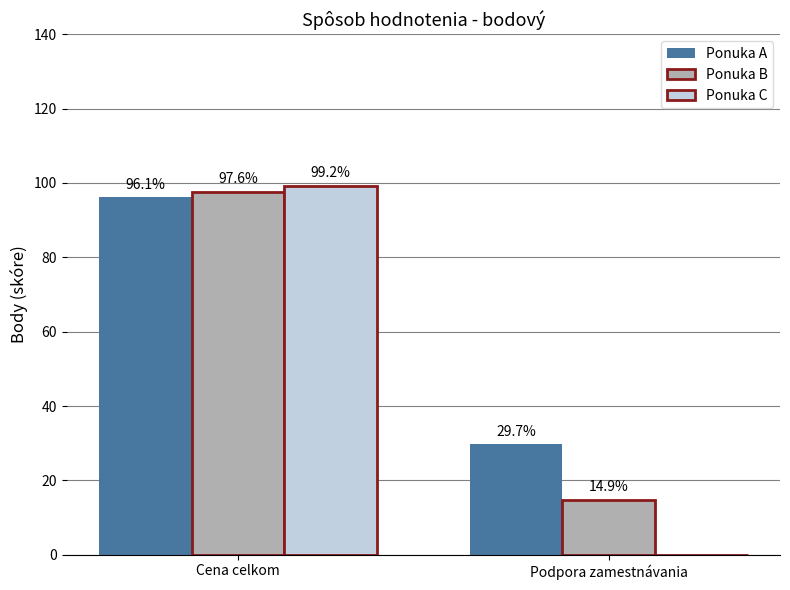

How many groups of bars are there?

2